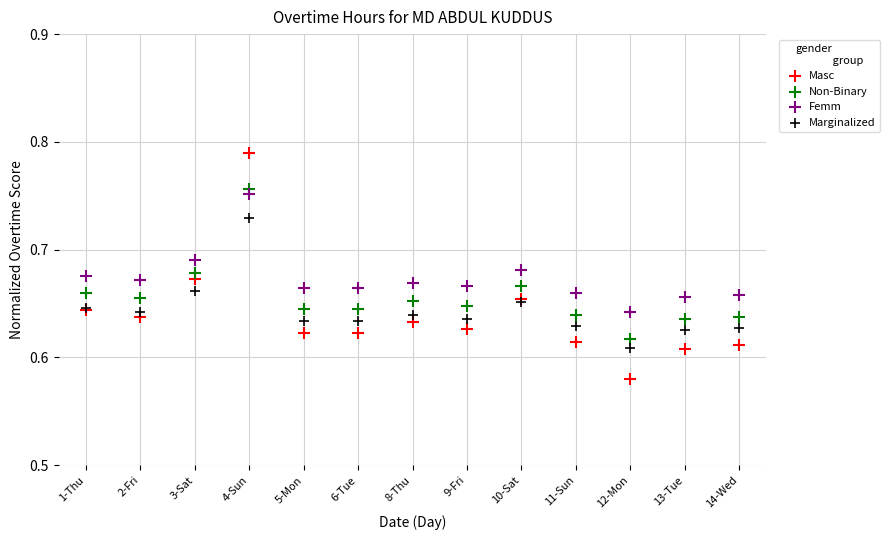

Which series reaches the minimum Y coordinate?

Masc